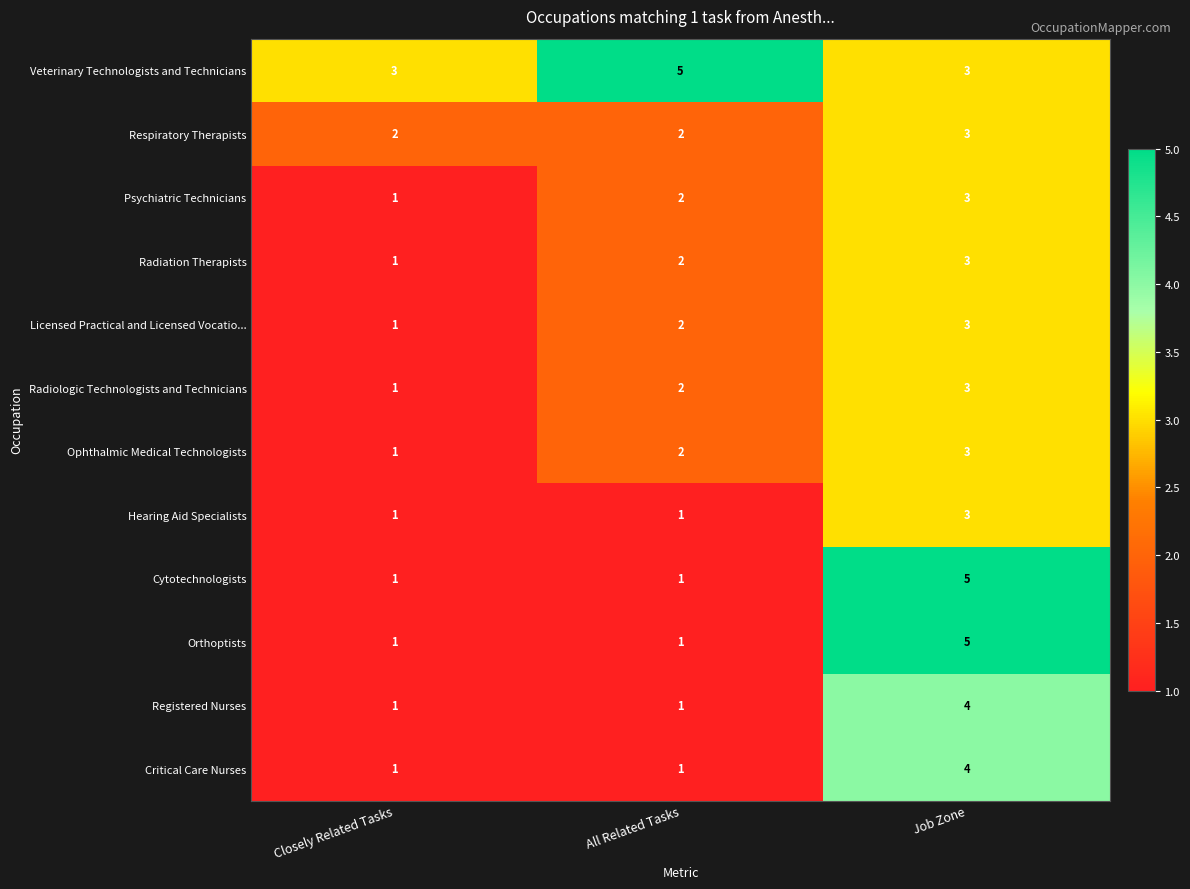

Rank the categories by Radiologic Technologists and Technicians value from highest to lowest.

Job Zone, All Related Tasks, Closely Related Tasks